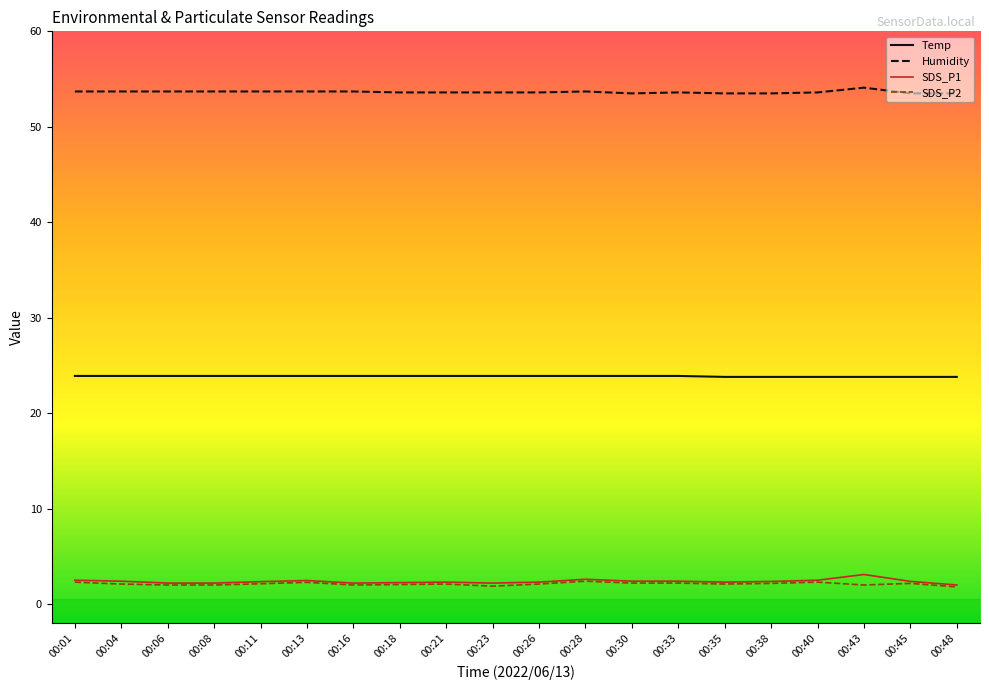

Is the value of Humidity at 00:28 greater than the value of SDS_P1 at 00:23?

Yes